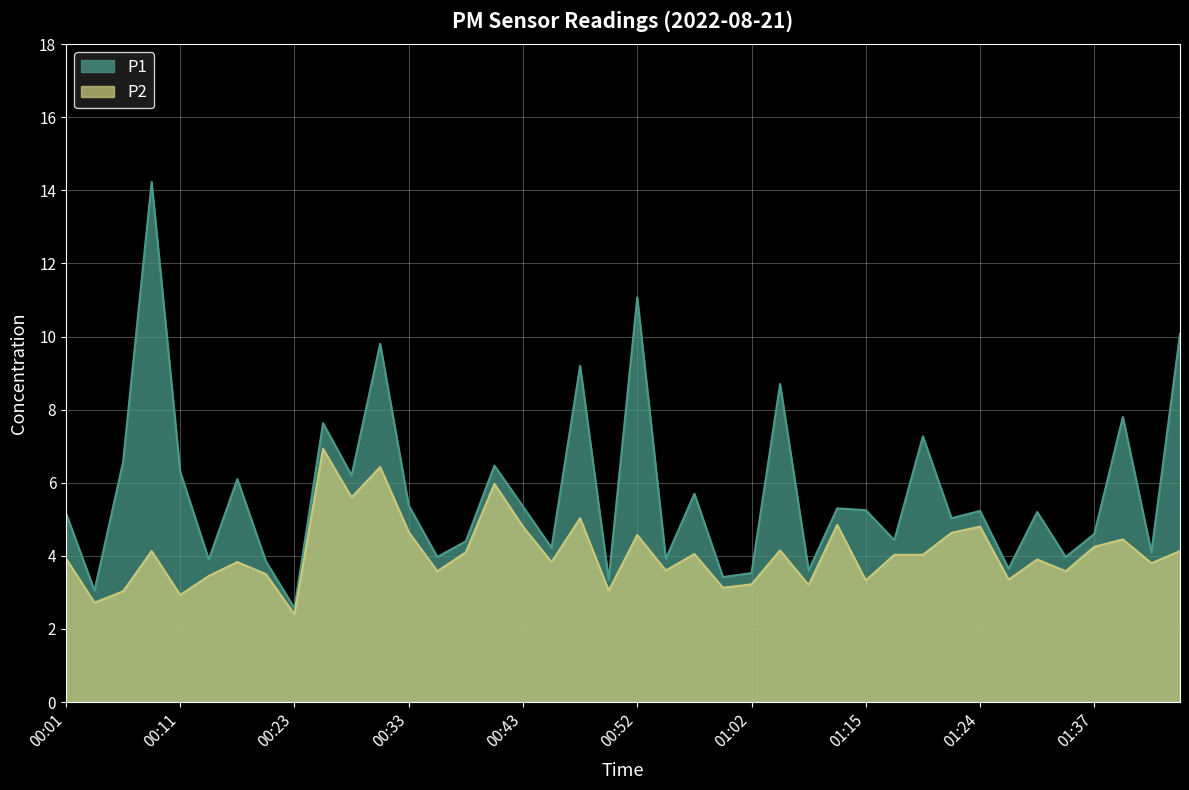

What is the label of the 12th point from the left?

00:30